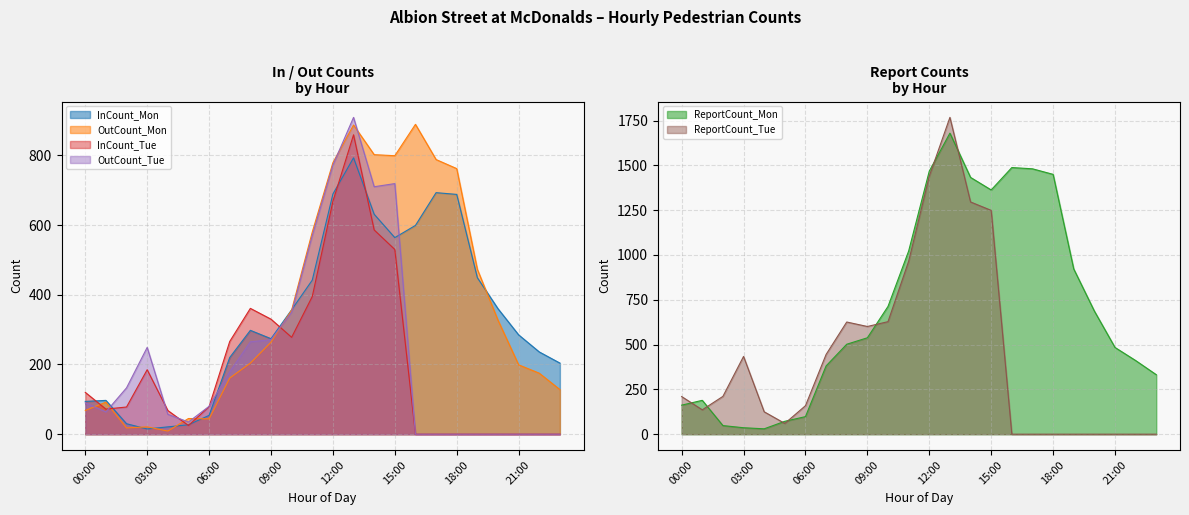

At which category is the sum across all series the highest?

13:00